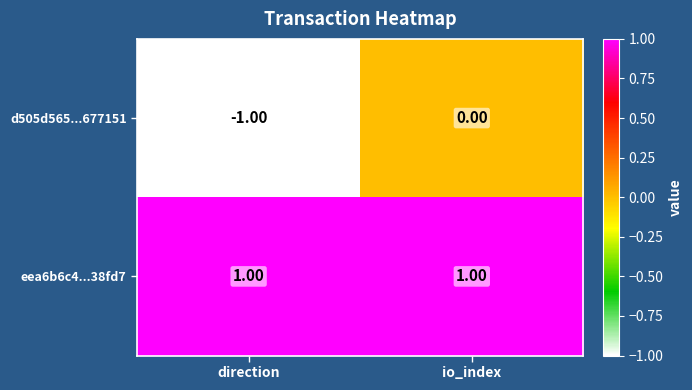

Which series has the largest total across all categories?

eea6b6c4...38fd7